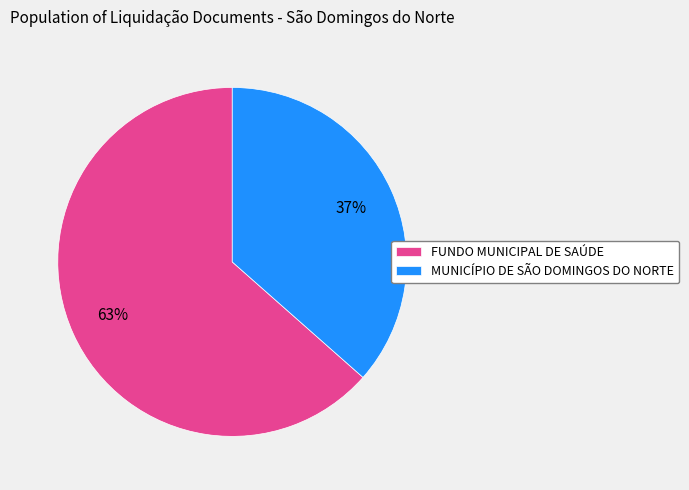

Between FUNDO MUNICIPAL DE SAÚDE and MUNICÍPIO DE SÃO DOMINGOS DO NORTE, which is larger?

FUNDO MUNICIPAL DE SAÚDE